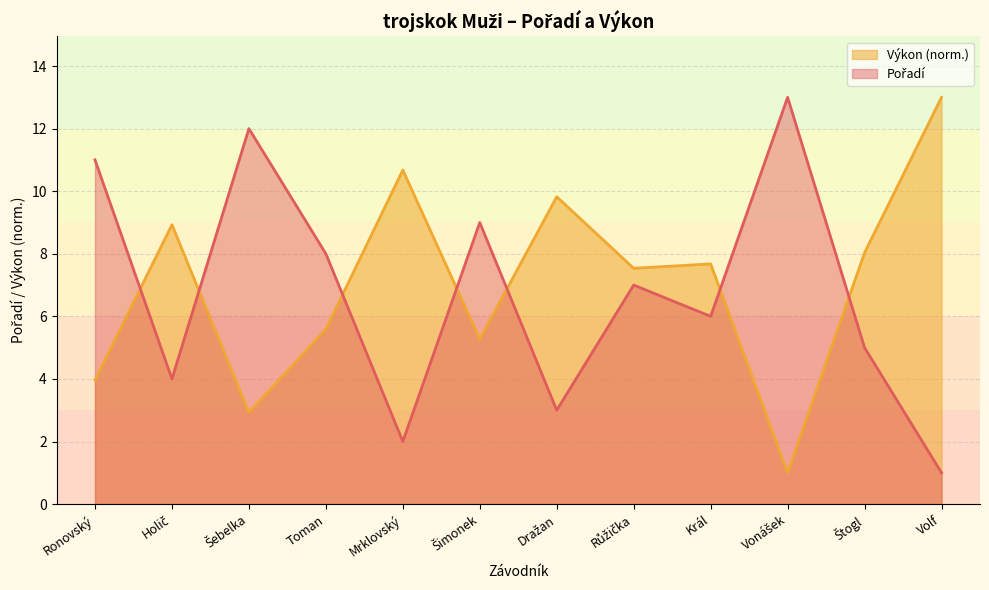

At which label is Pořadí closest to 7?

Růžička